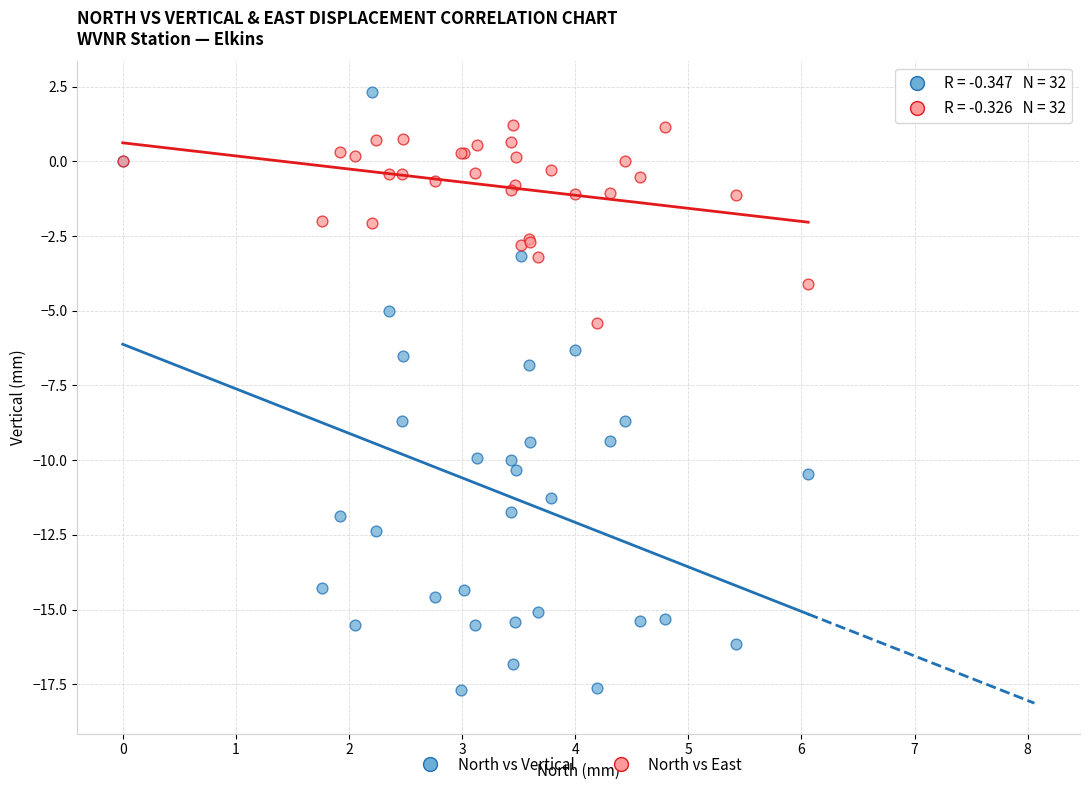

Which series contains the lowest Y value?

North vs Vertical